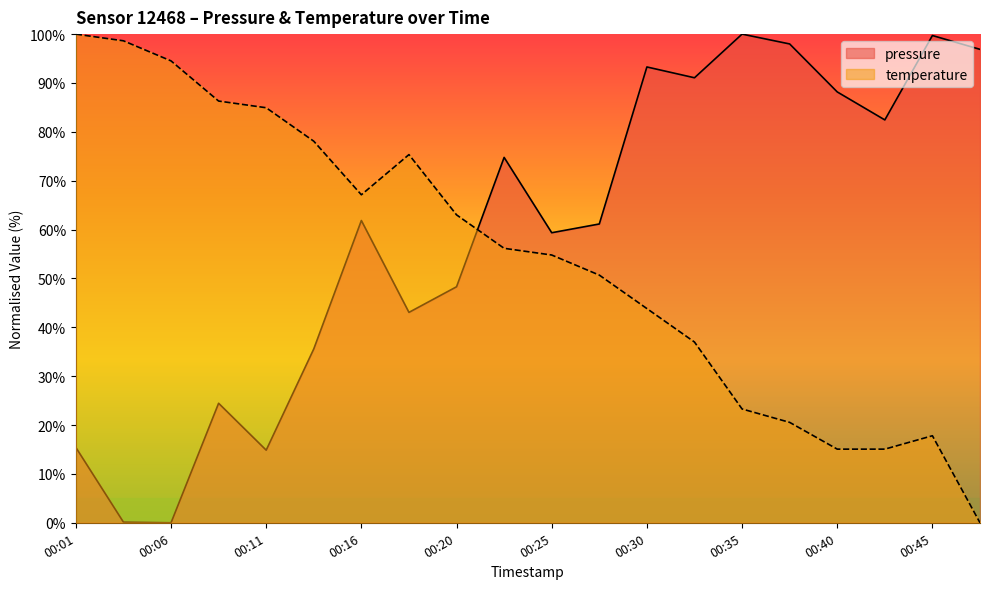

Reading left to right, list all the values displayed in this chart.

pressure: 00:01=15.4	00:03=0.1	00:06=0.0	00:08=24.5	00:11=14.9	00:13=35.6	00:16=61.9	00:18=43.1	00:20=48.3	00:23=74.8	00:25=59.4	00:28=61.1	00:30=93.3	00:33=91.1	00:35=100.0	00:38=98.0	00:40=88.2	00:43=82.4	00:45=99.7	00:48=96.9
temperature: 00:01=100.0	00:03=98.6	00:06=94.5	00:08=86.3	00:11=84.9	00:13=78.1	00:16=67.1	00:18=75.3	00:20=63.0	00:23=56.2	00:25=54.8	00:28=50.7	00:30=43.8	00:33=37.0	00:35=23.3	00:38=20.5	00:40=15.1	00:43=15.1	00:45=17.8	00:48=0.0